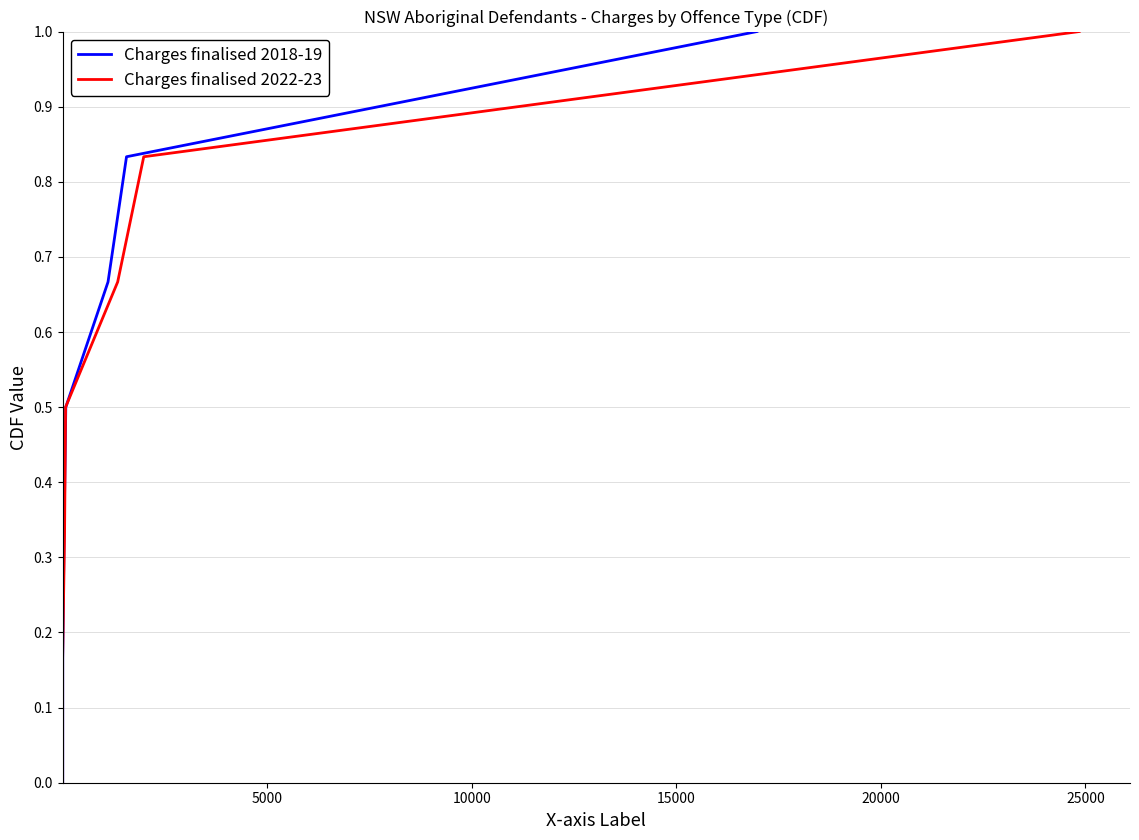

What is the difference between the maximum and minimum values in the Charges finalised 2018-19 series?

1.0